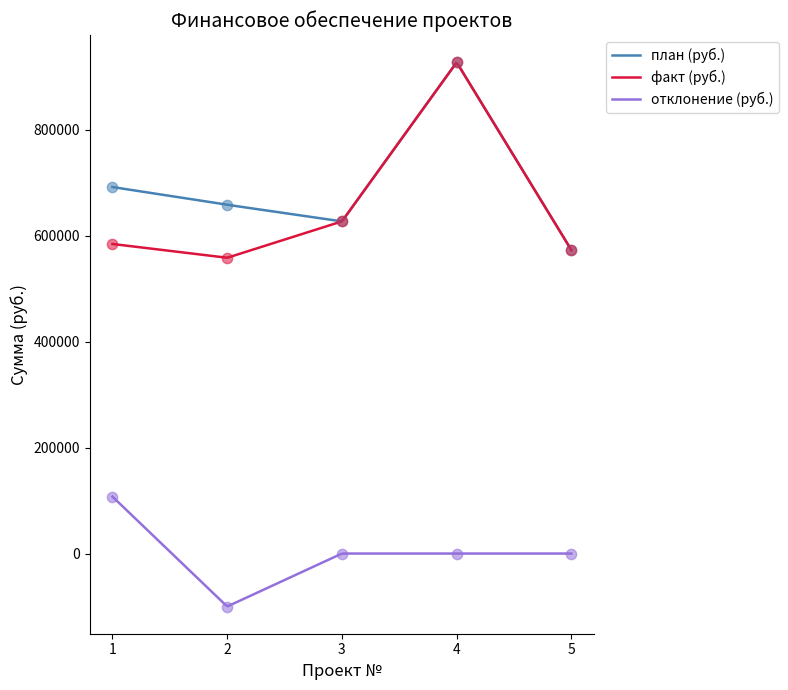

Which series has the largest total across all categories?

план (руб.)